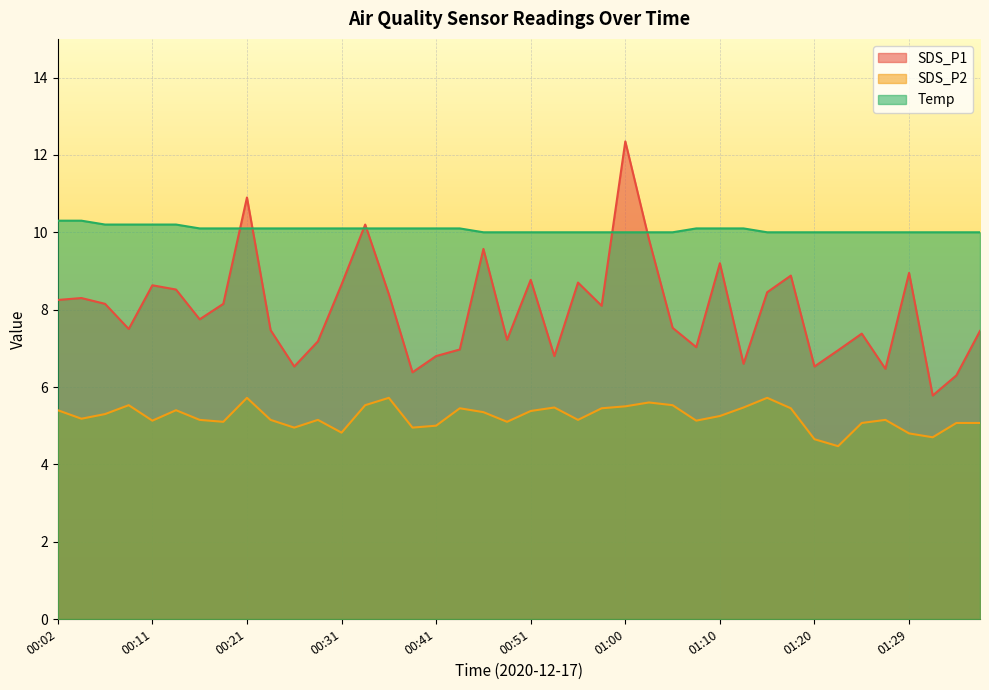

True or false: Temp and SDS_P2 intersect in this chart.

False